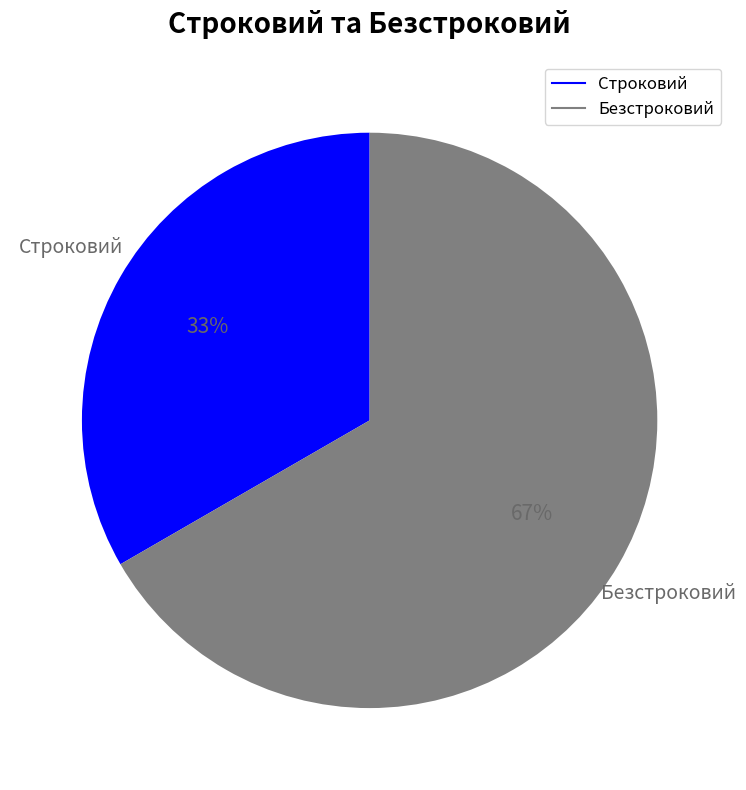

True or false: Безстроковий accounts for 75% of the total.

False